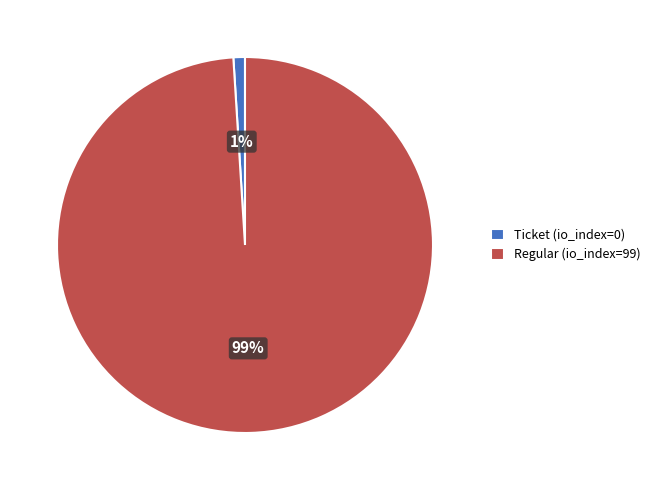

To the nearest percent, what percentage of the pie is Regular (io_index=99)?

99%